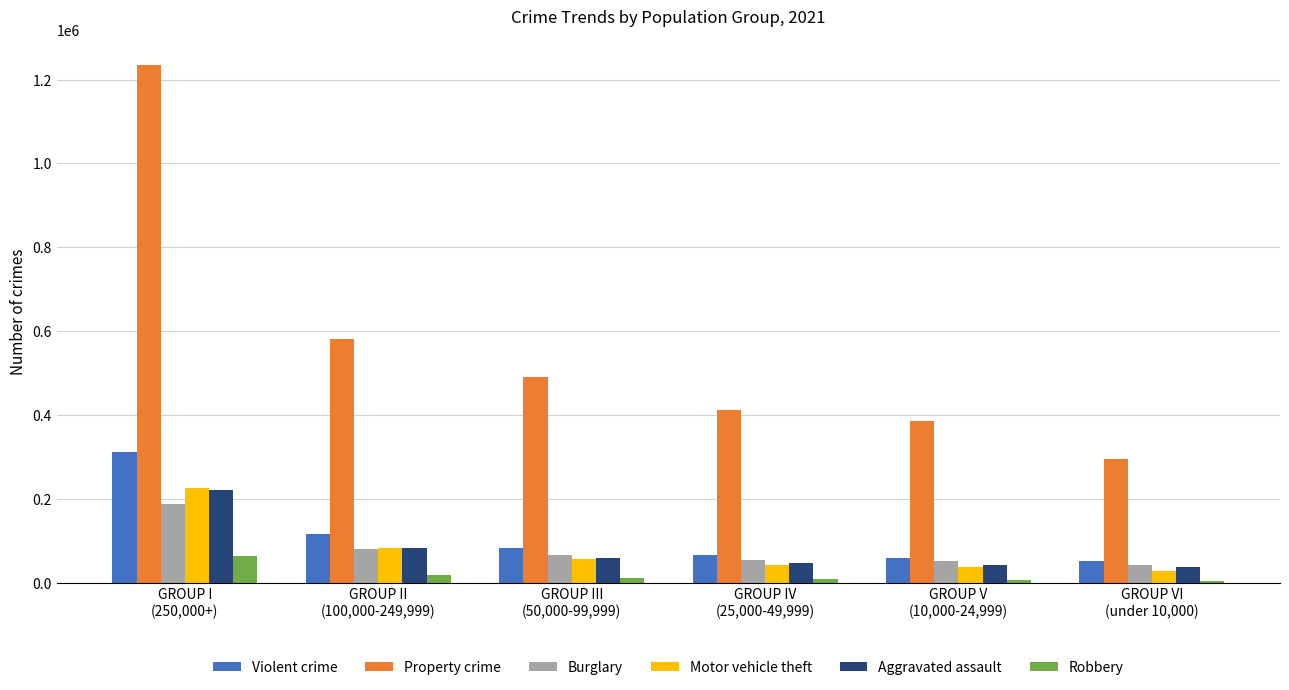

What is the approximate value of Robbery at GROUP III
(50,000-99,999)?

12316